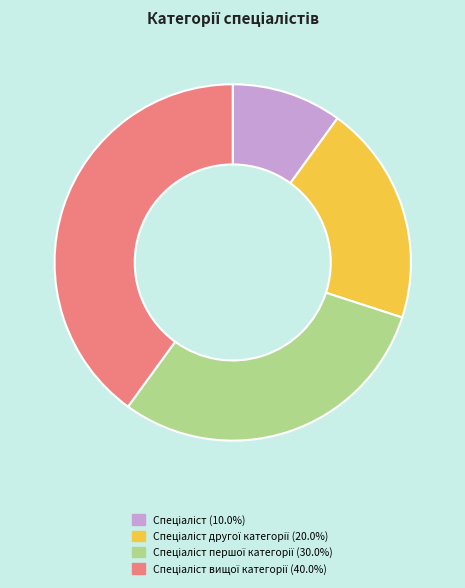

Does any single category account for the majority?

No